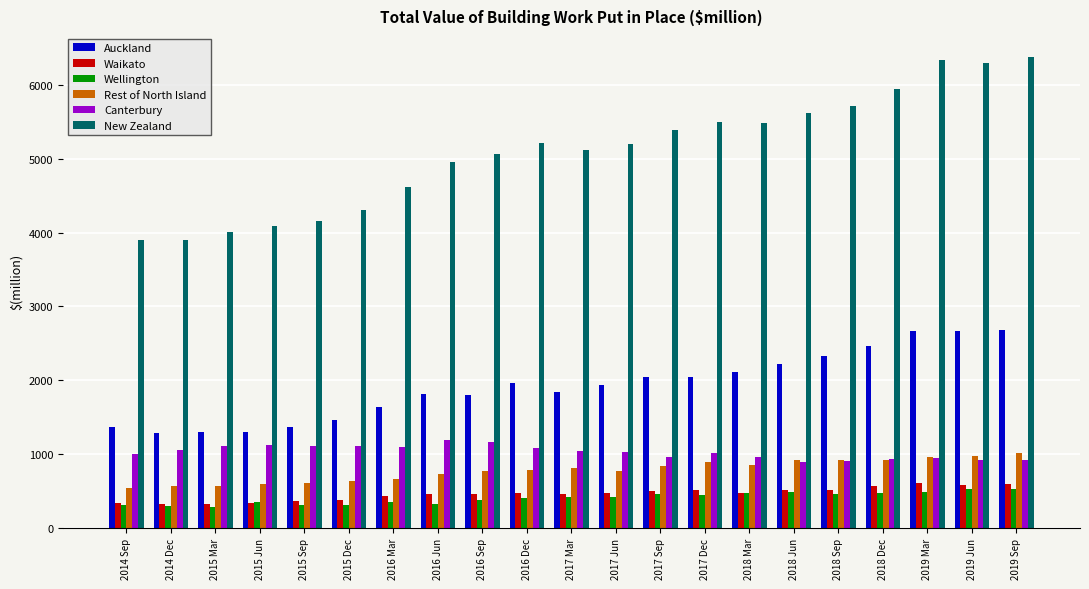

What are all the series names shown in the legend?

Auckland, Waikato, Wellington, Rest of North Island, Canterbury, New Zealand